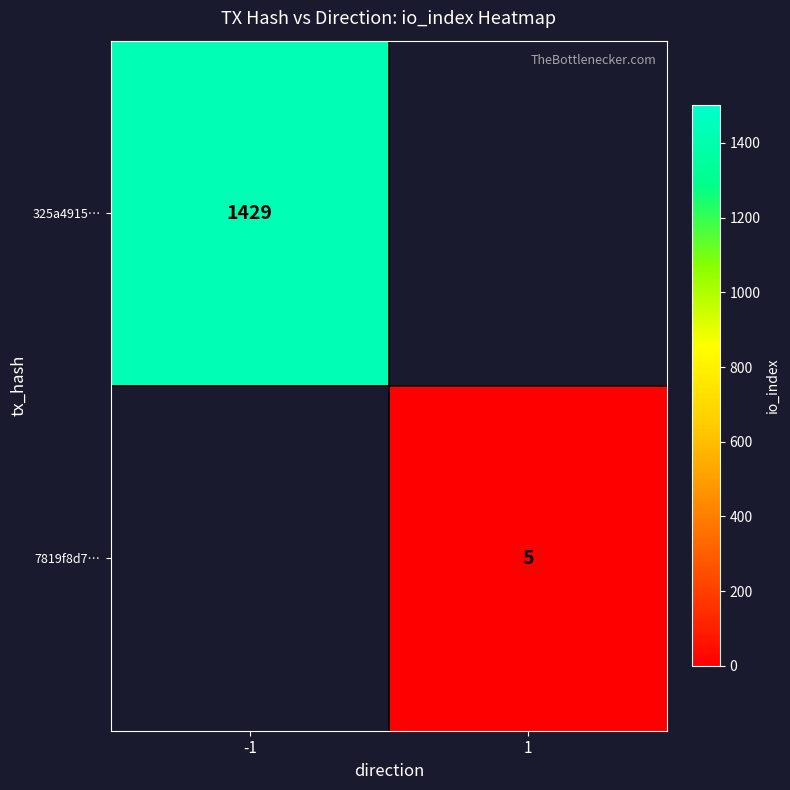

The 325a4915… series shows 1429 at -1. True or false?

True